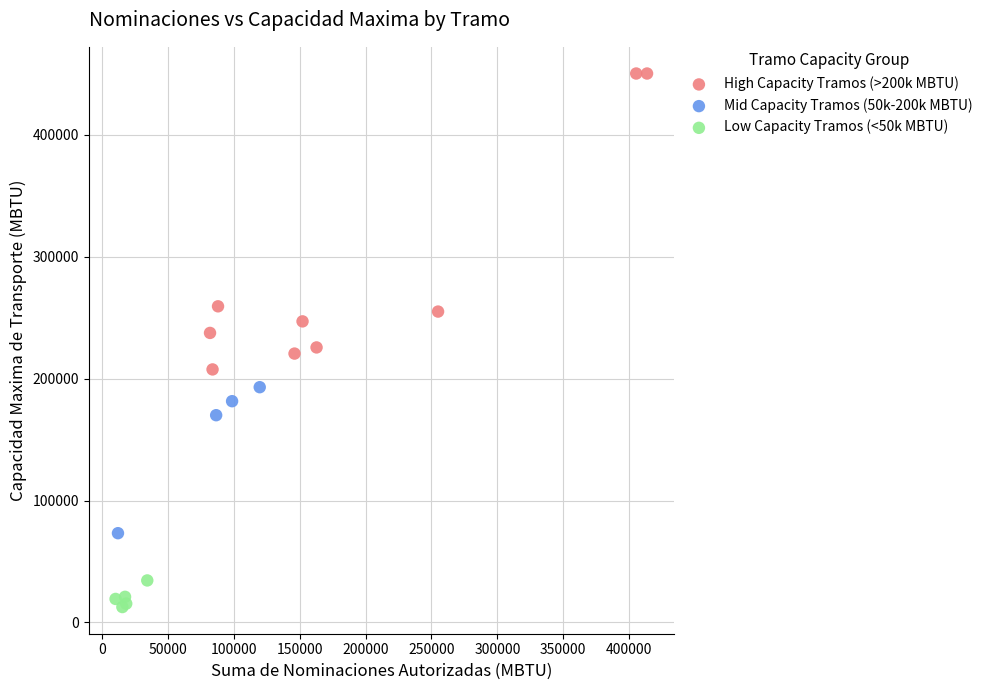

Which series contains the highest Y value?

High Capacity Tramos (>200k MBTU)